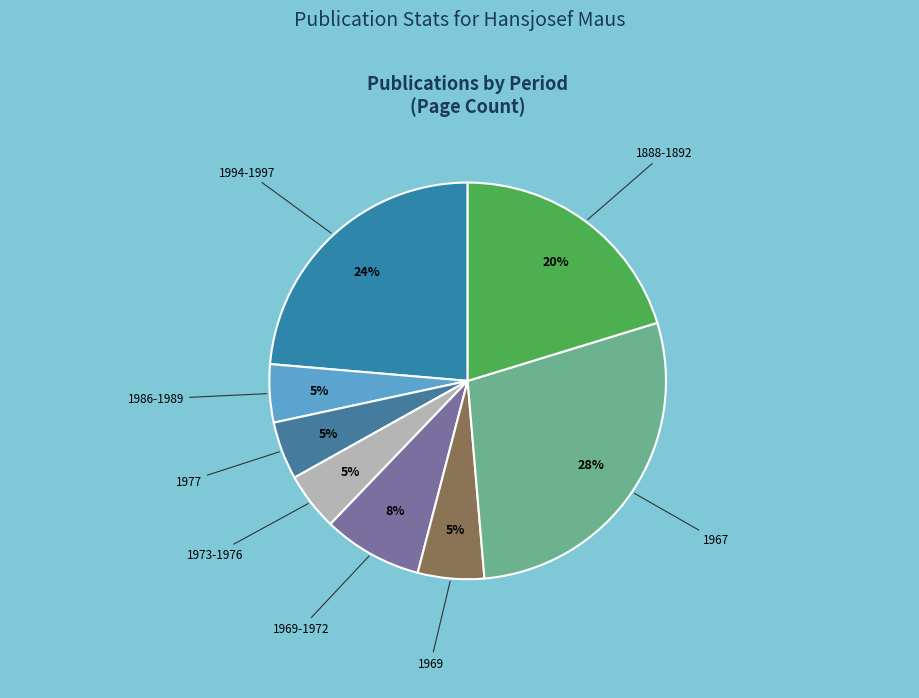

How many slices are in this pie chart?

8